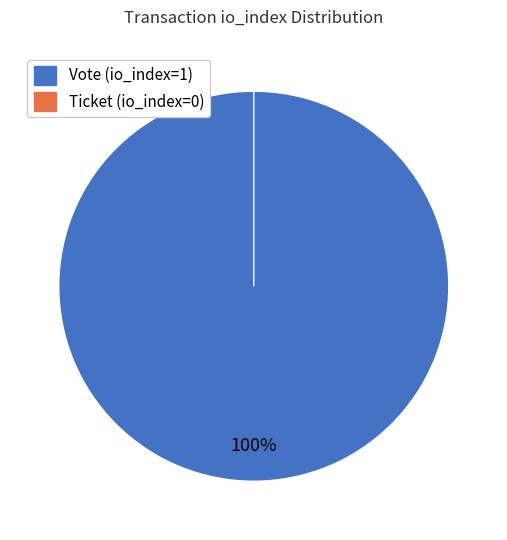

Which slice is the largest?

Vote (io_index=1)